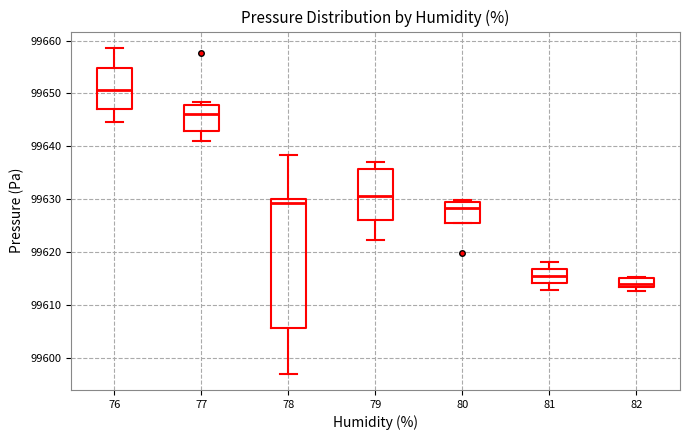

Which box is the tallest, from its lower edge to its upper edge?

78